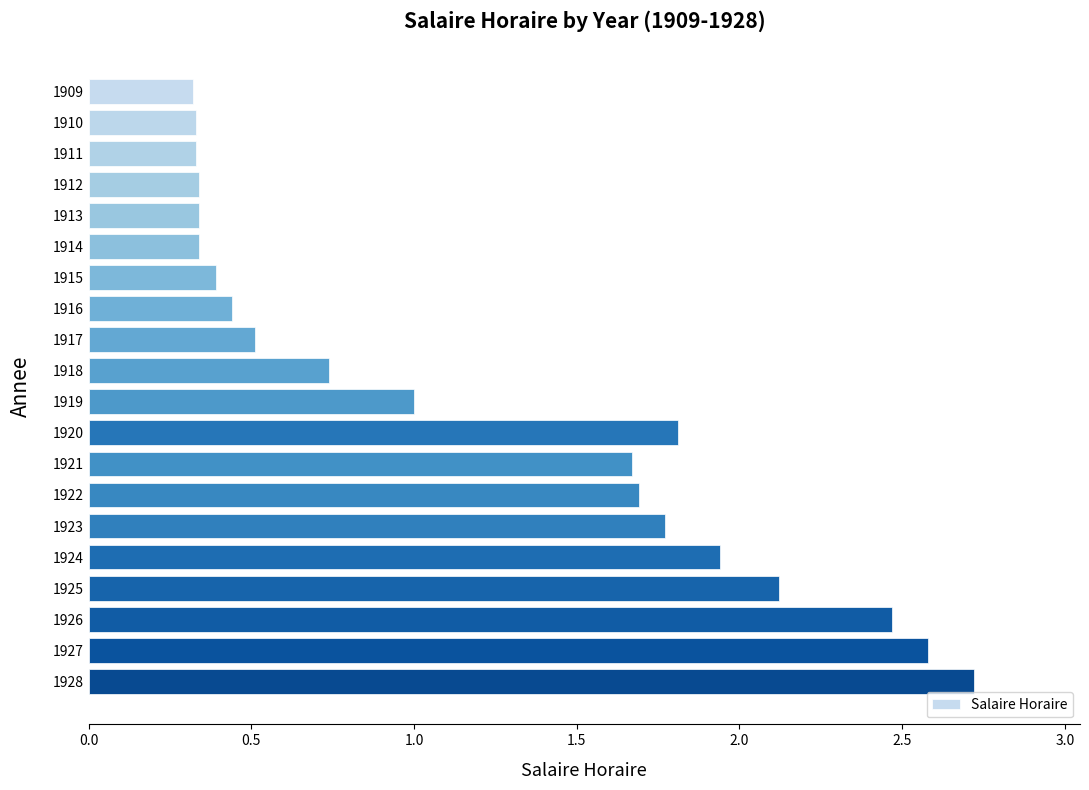

What is the change in value from 1914 to 1924?

+1.6